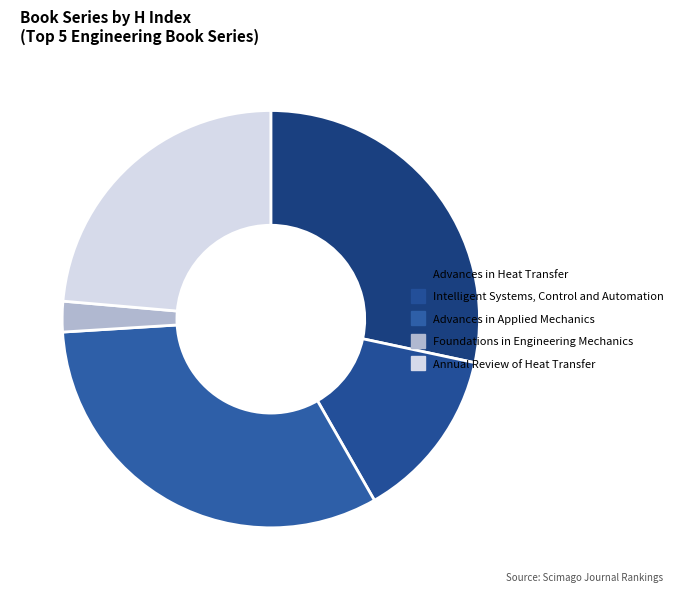

How many segments does this pie chart have?

5